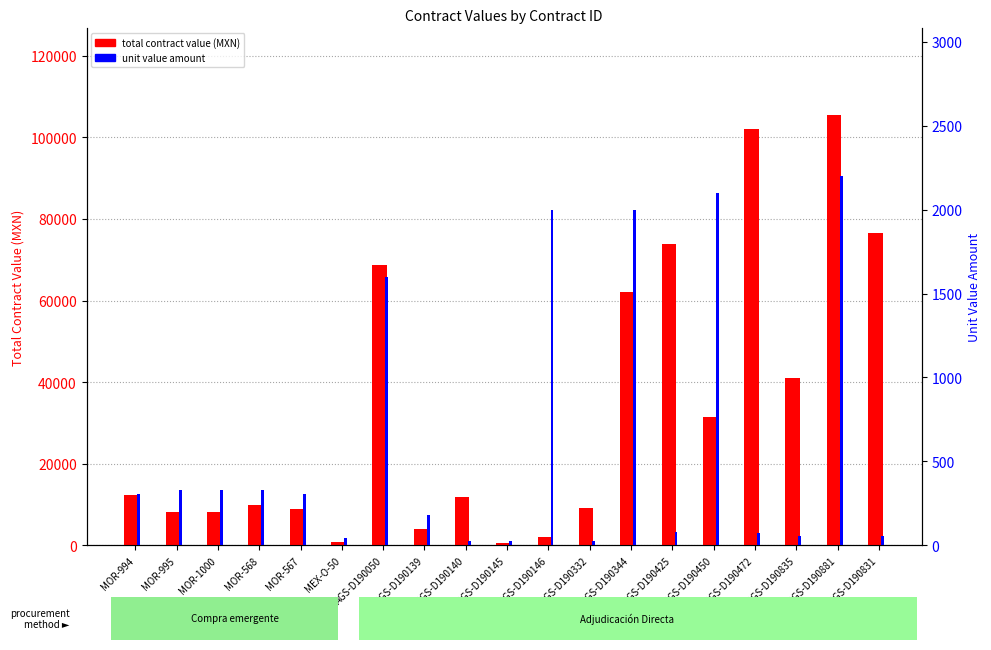

The total contract value (MXN) series shows 11784.0 at AGS-D190140. True or false?

True